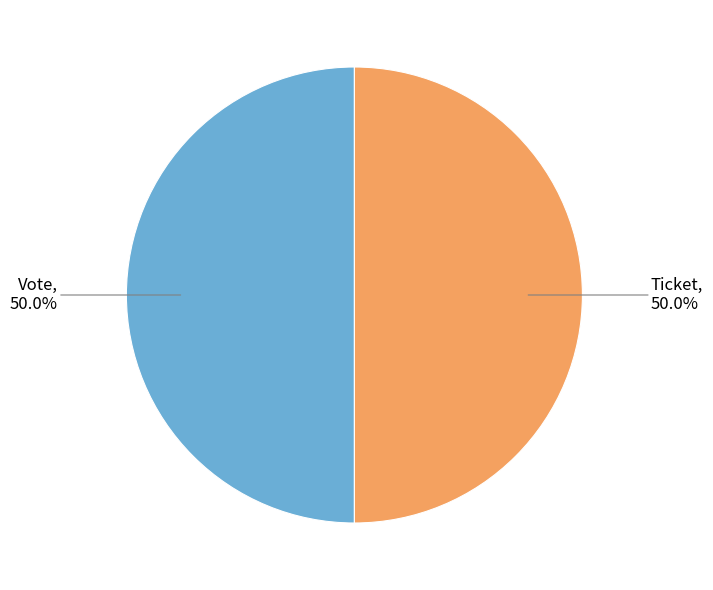

How many segments does this pie chart have?

2